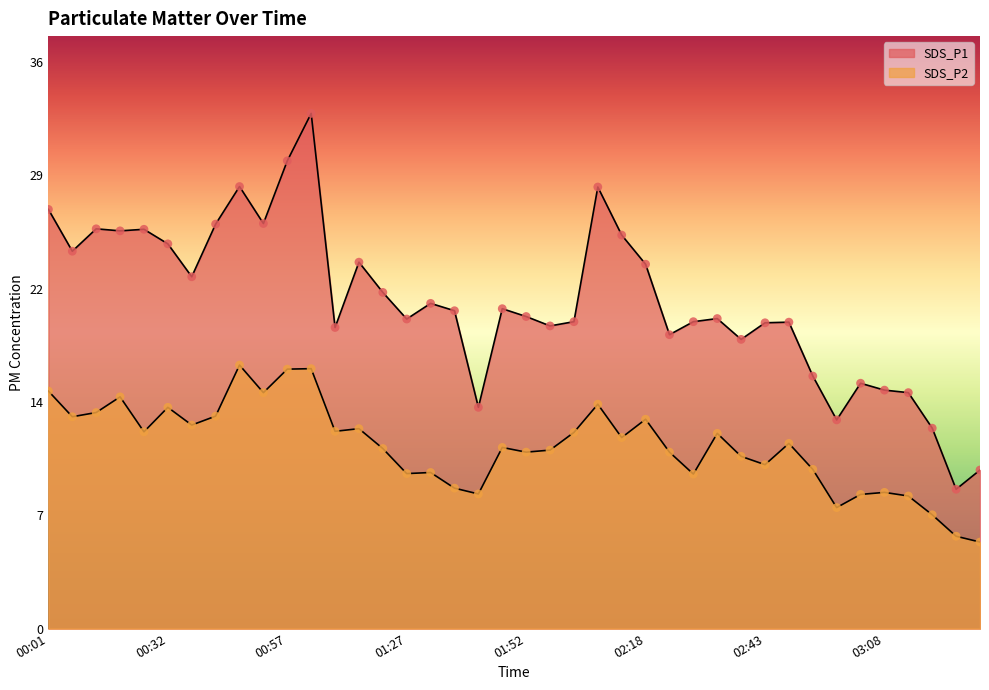

At which category is the sum across all series the highest?

01:02